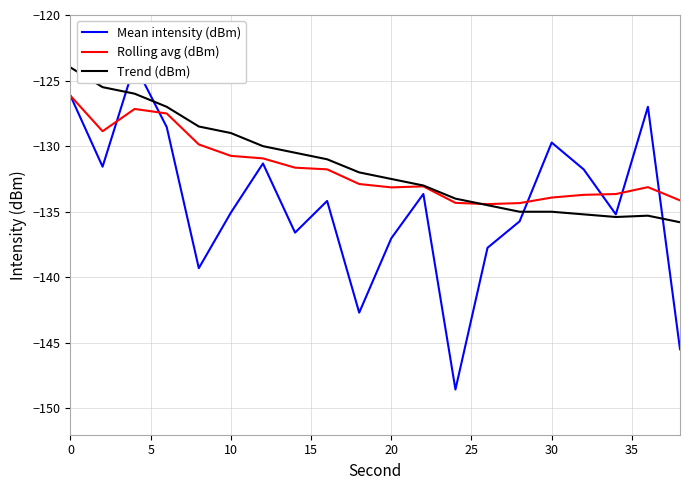

Reading left to right, extract all data points from this chart.

Mean intensity (dBm): -126.2	-131.6	-123.8	-128.5	-139.3	-135.1	-131.3	-136.6	-134.2	-142.7	-137.0	-133.6	-148.6	-137.7	-135.7	-129.7	-131.8	-135.2	-127.0	-145.5
Rolling avg (dBm): -126.2	-128.9	-127.2	-127.5	-129.9	-130.7	-130.9	-131.6	-131.8	-132.9	-133.1	-133.1	-134.3	-134.4	-134.3	-133.9	-133.7	-133.7	-133.1	-134.1
Trend (dBm): -124.0	-125.5	-126.0	-127.0	-128.5	-129.0	-130.0	-130.5	-131.0	-132.0	-132.5	-133.0	-134.0	-134.5	-135.0	-135.0	-135.2	-135.4	-135.3	-135.8